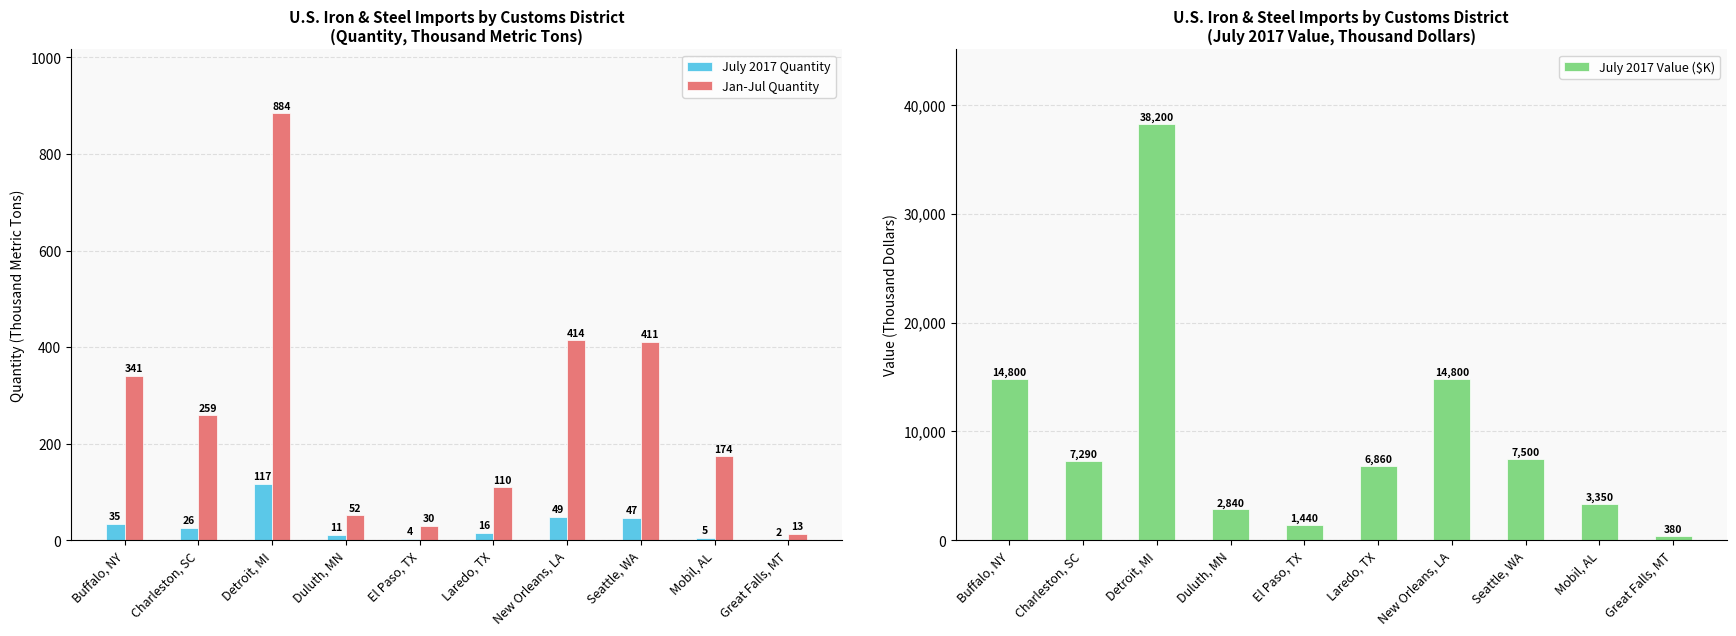

Rank the categories by July 2017 Quantity value from lowest to highest.

Great Falls, MT, El Paso, TX, Mobil, AL, Duluth, MN, Laredo, TX, Charleston, SC, Buffalo, NY, Seattle, WA, New Orleans, LA, Detroit, MI